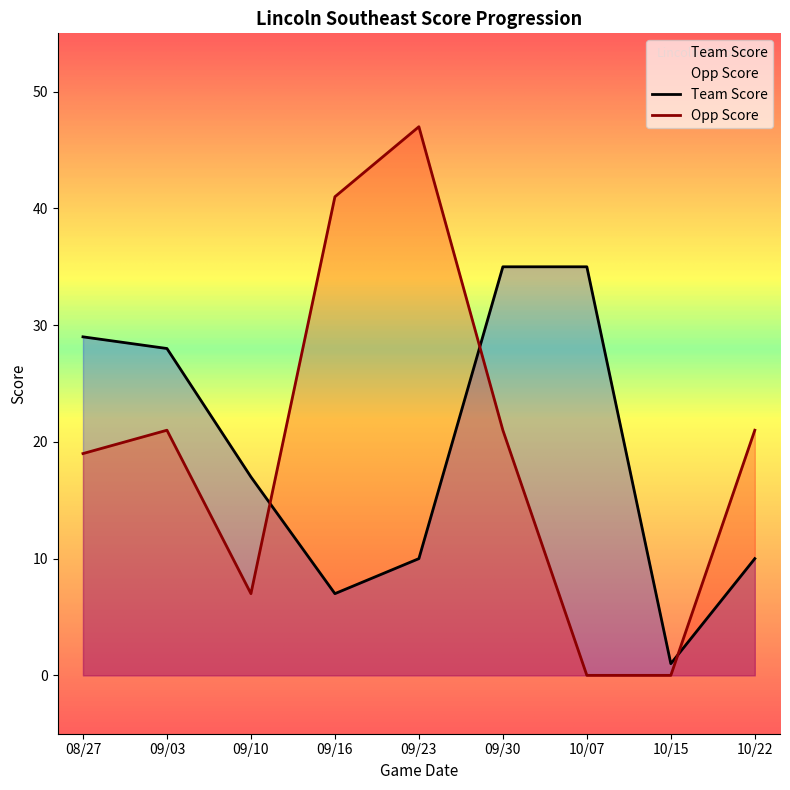

Rank the series by their maximum value, from lowest to highest.

Team Score, Opp Score